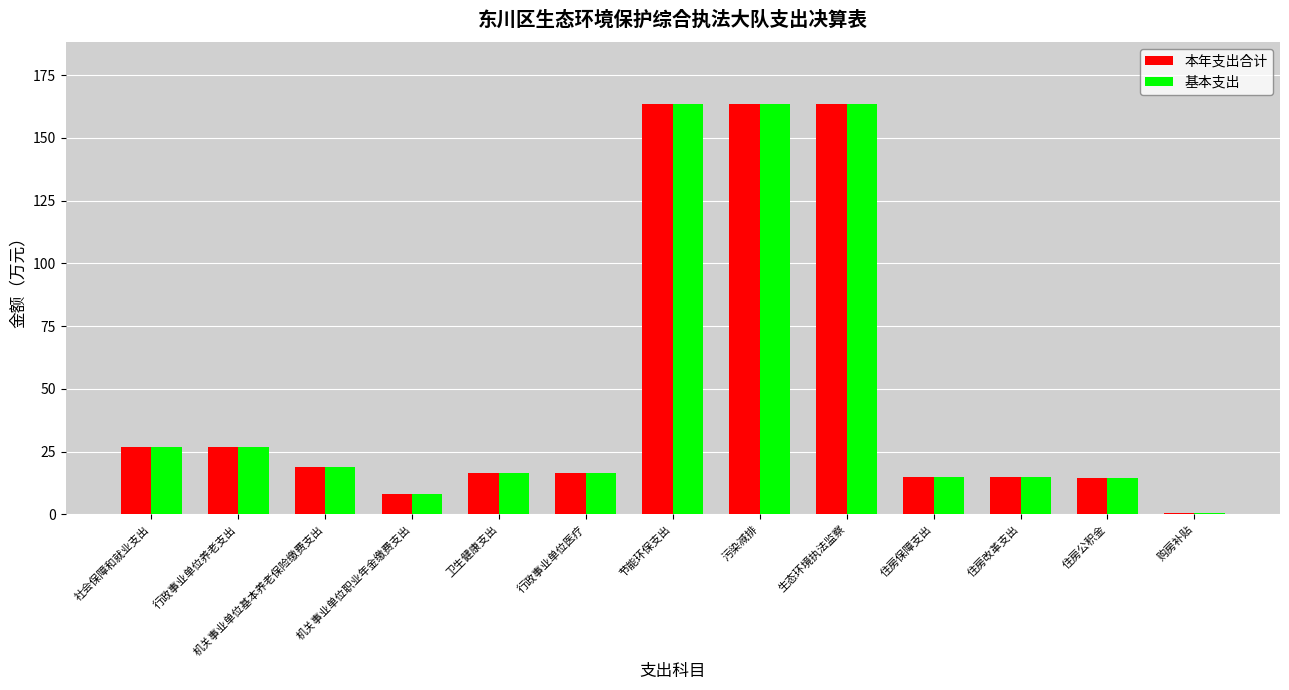

What is the sum of the 基本支出 values at 购房补贴 and 住房公积金?

14.9